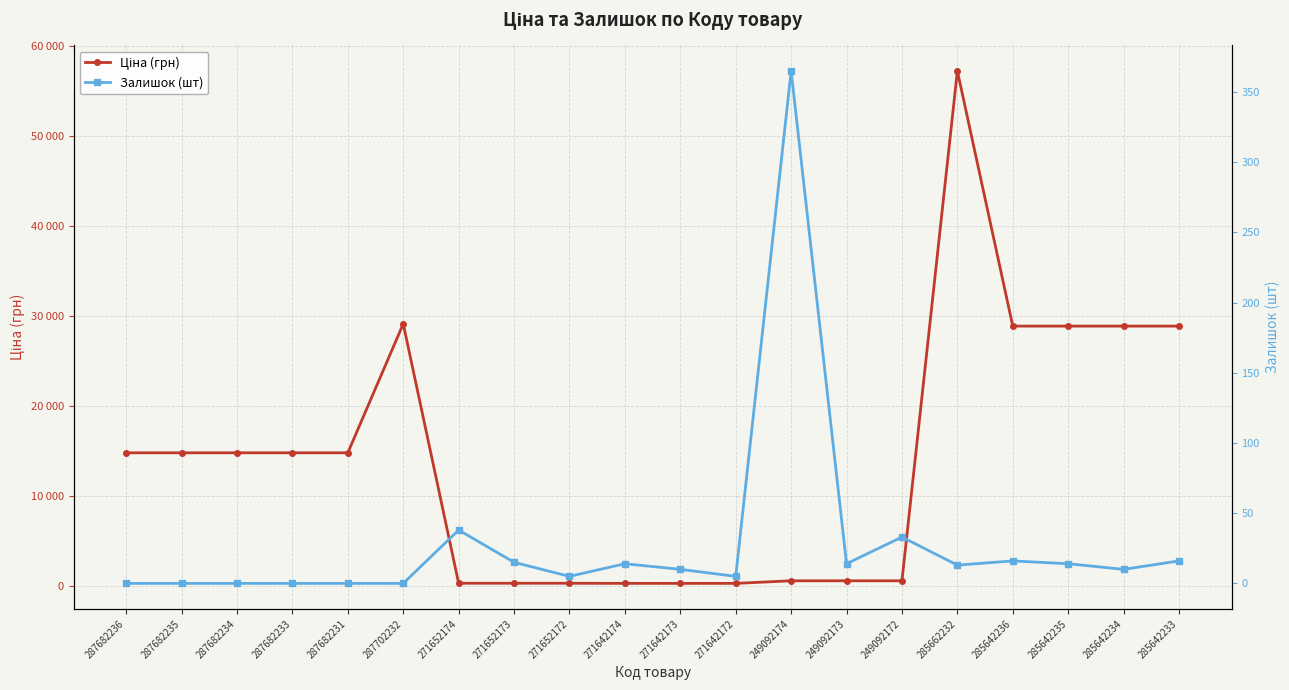

The Залишок (шт) series shows 0.0 at 287682236. True or false?

True